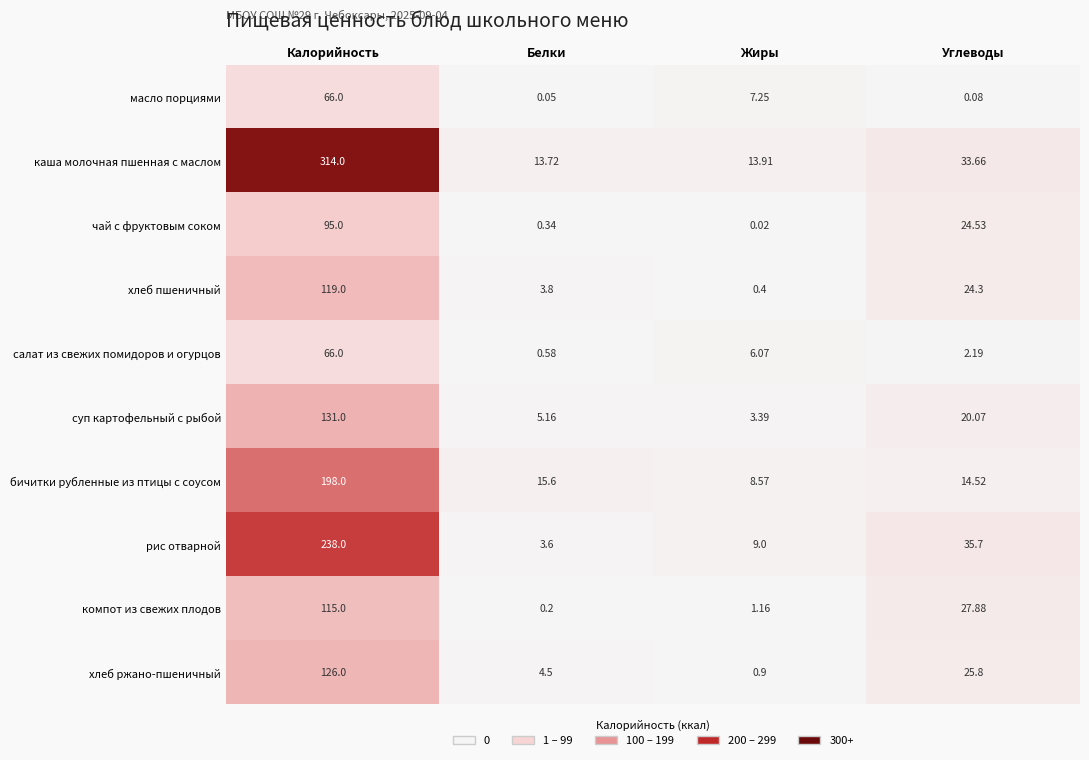

At how many categories does at least one series exceed 170?

1